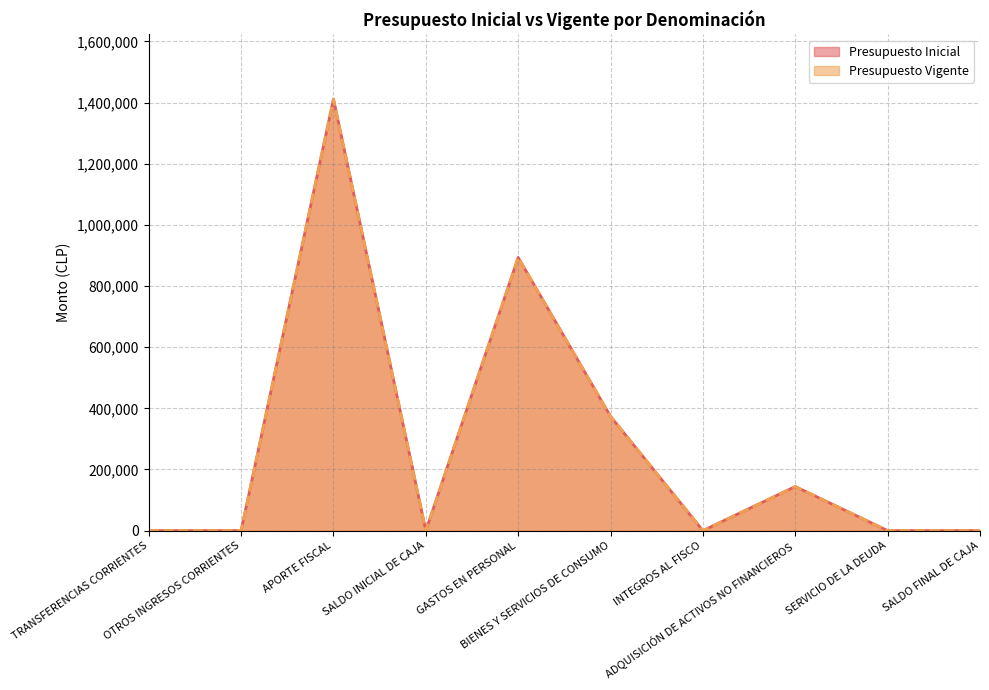

True or false: Presupuesto Vigente and Presupuesto Inicial intersect in this chart.

False